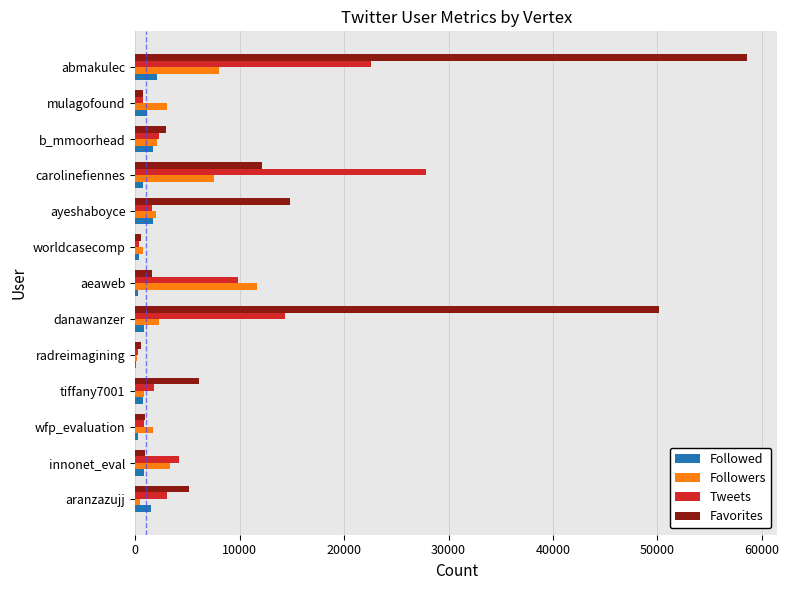

Which series changed the most between aeaweb and worldcasecomp?

Followers